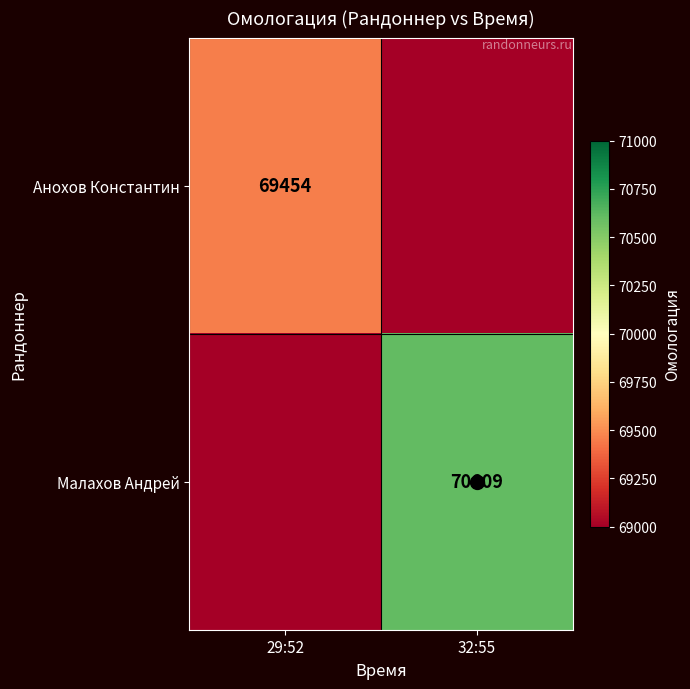

What is the sum of all Малахов Андрей values?

136590.3